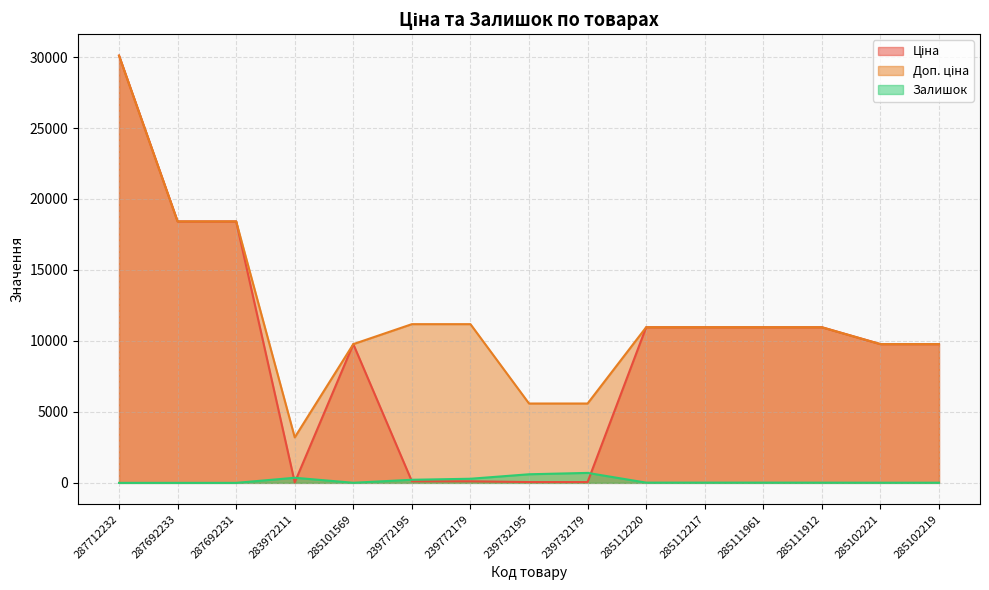

At 239772195, list the series in order from largest to smallest.

Доп. ціна, Залишок, Ціна